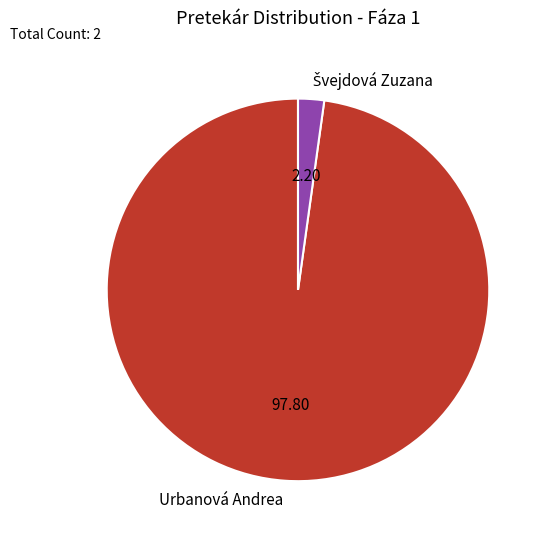

Which category accounts for the majority?

Urbanová Andrea